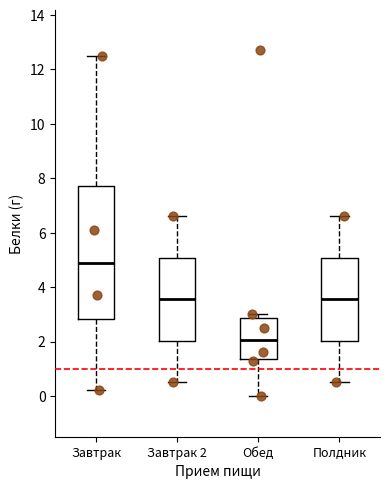

Which box is the tallest, from its lower edge to its upper edge?

Завтрак